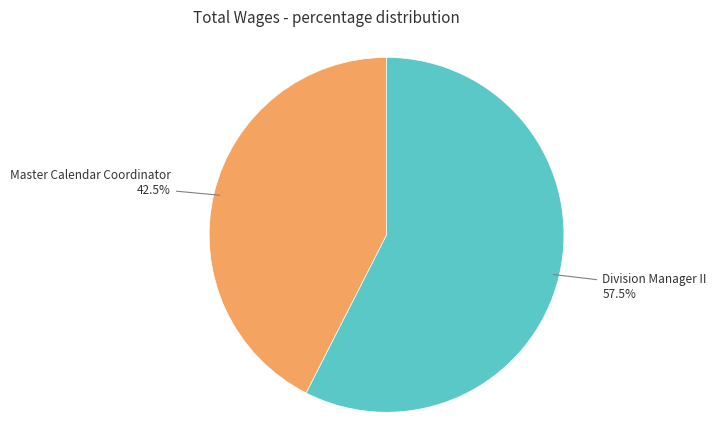

Is there a majority slice in this chart?

Yes